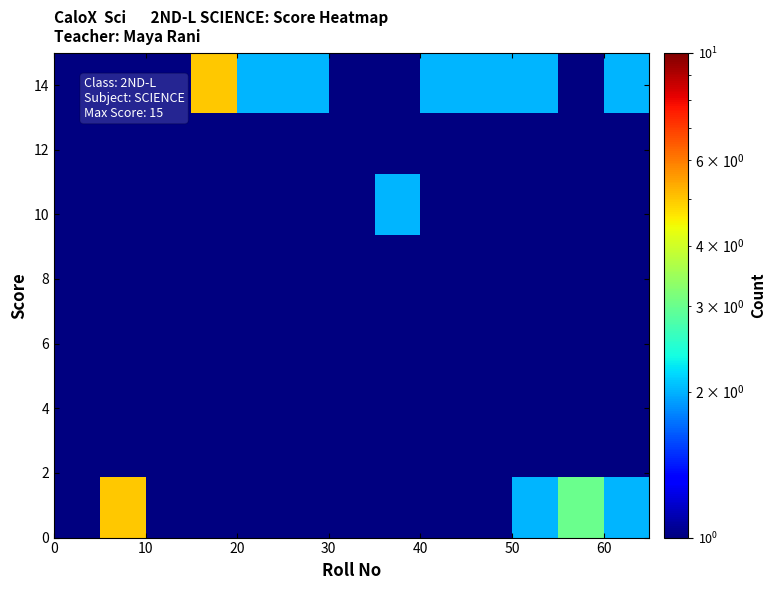

What is the minimum value shown in the chart?

0.3